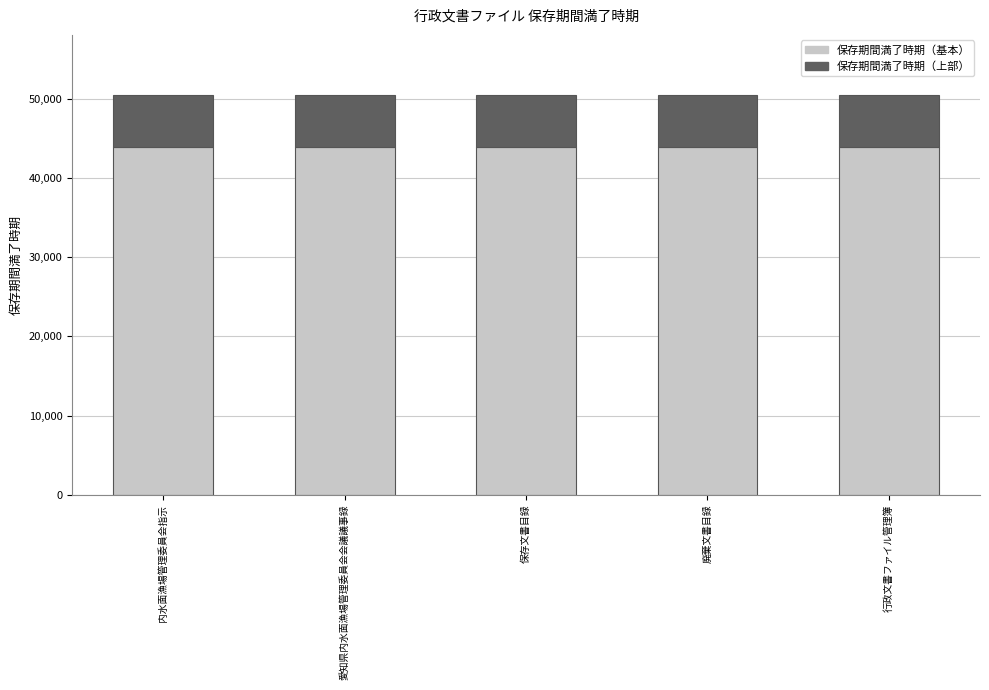

What is the average value of the 保存期間満了時期（基本） series?

43930.7